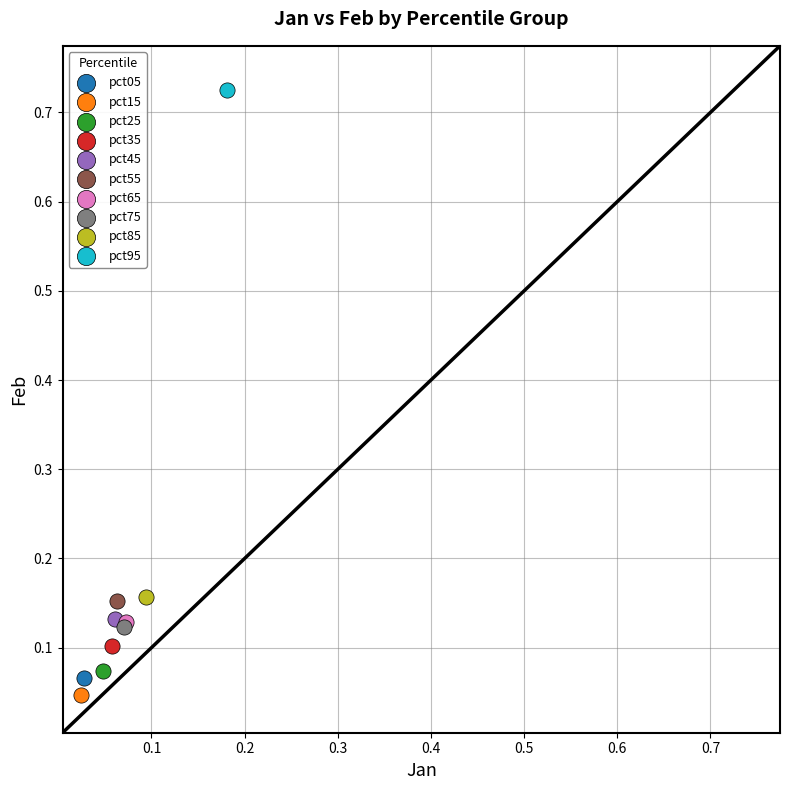

What are all the series names shown in the legend?

pct05, pct15, pct25, pct35, pct45, pct55, pct65, pct75, pct85, pct95